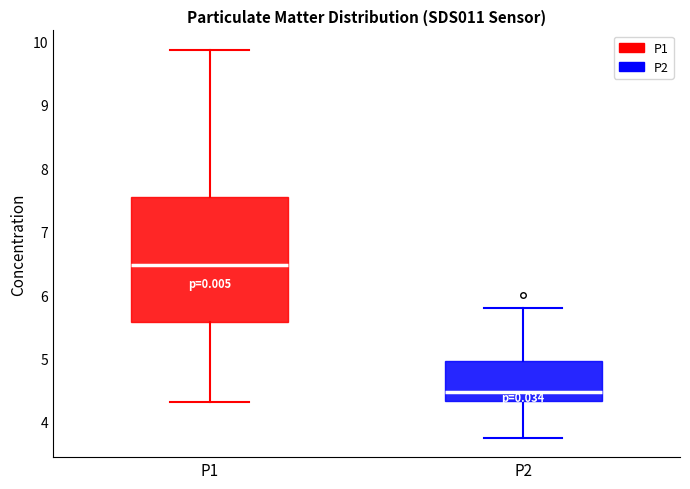

Which box has the highest median line?

P1